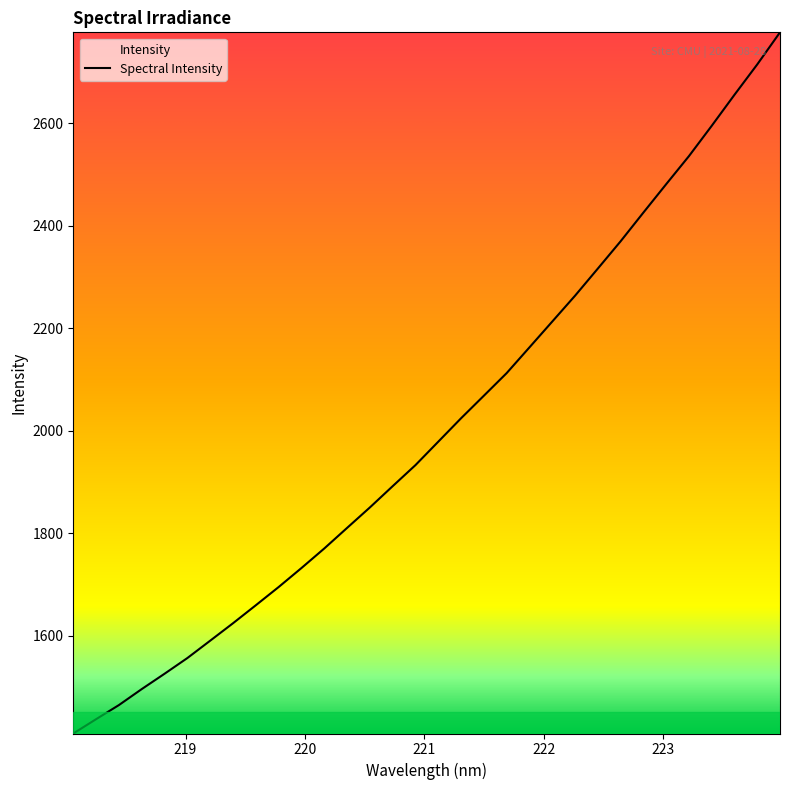

What is the maximum value shown in the chart?

2777.7